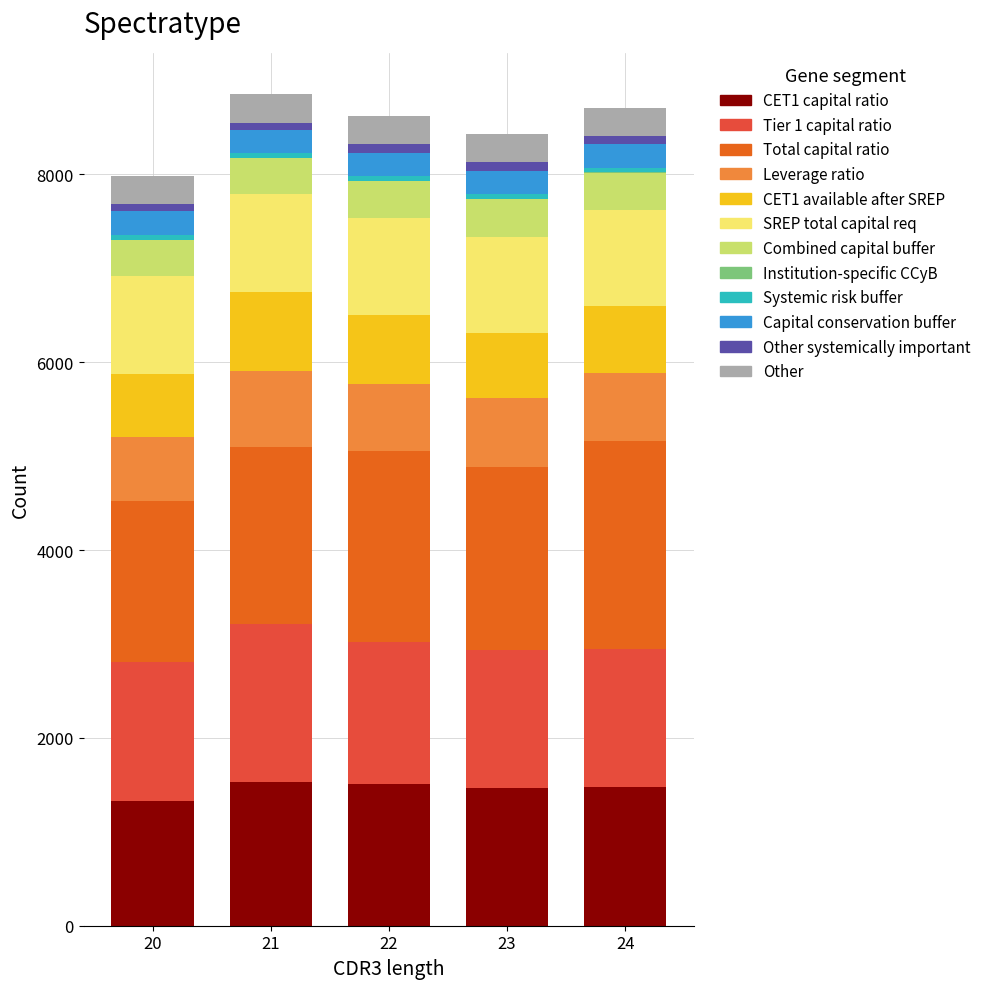

The value of CET1 capital ratio at 20 is 1327.0. True or false?

True